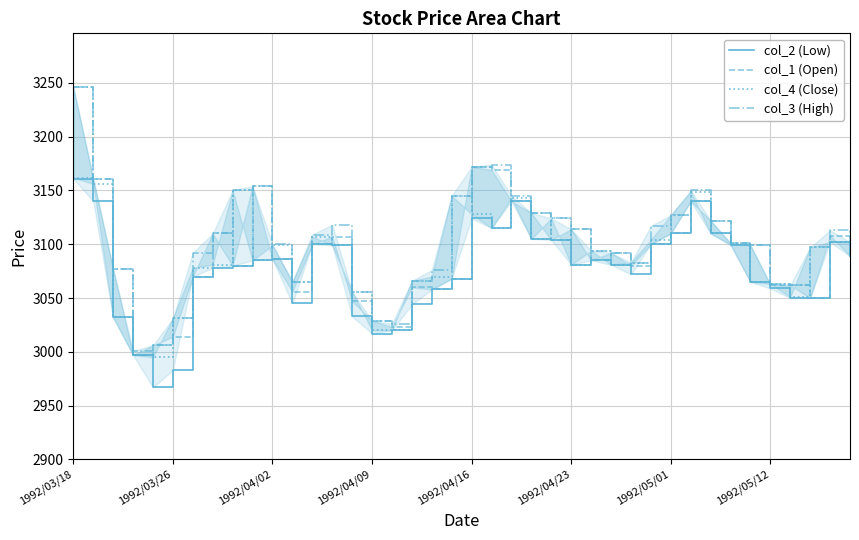

How many lines are shown in the chart?

4